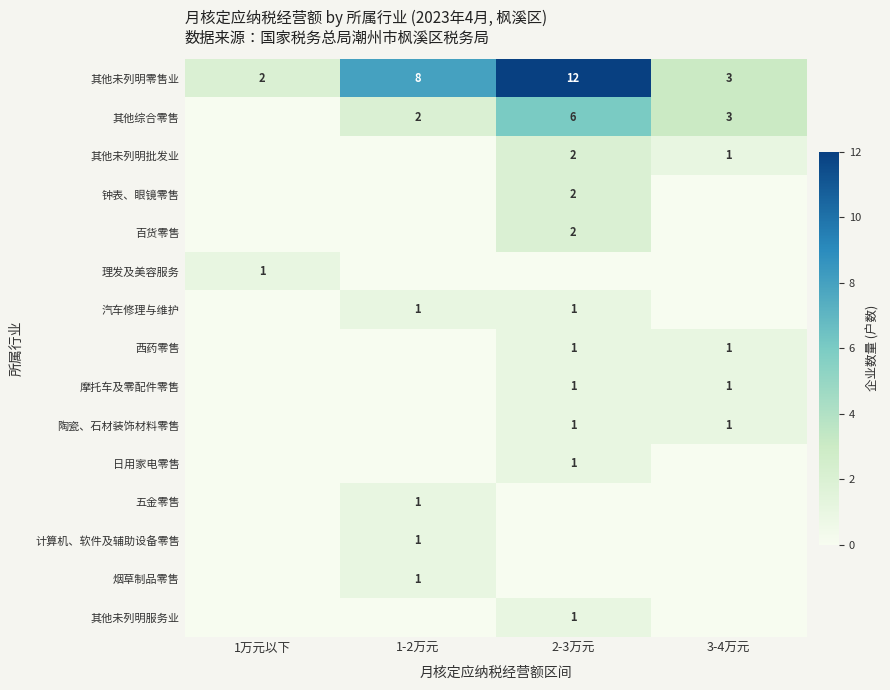

What is the difference between the maximum and minimum values in the 其他未列明零售业 series?

10